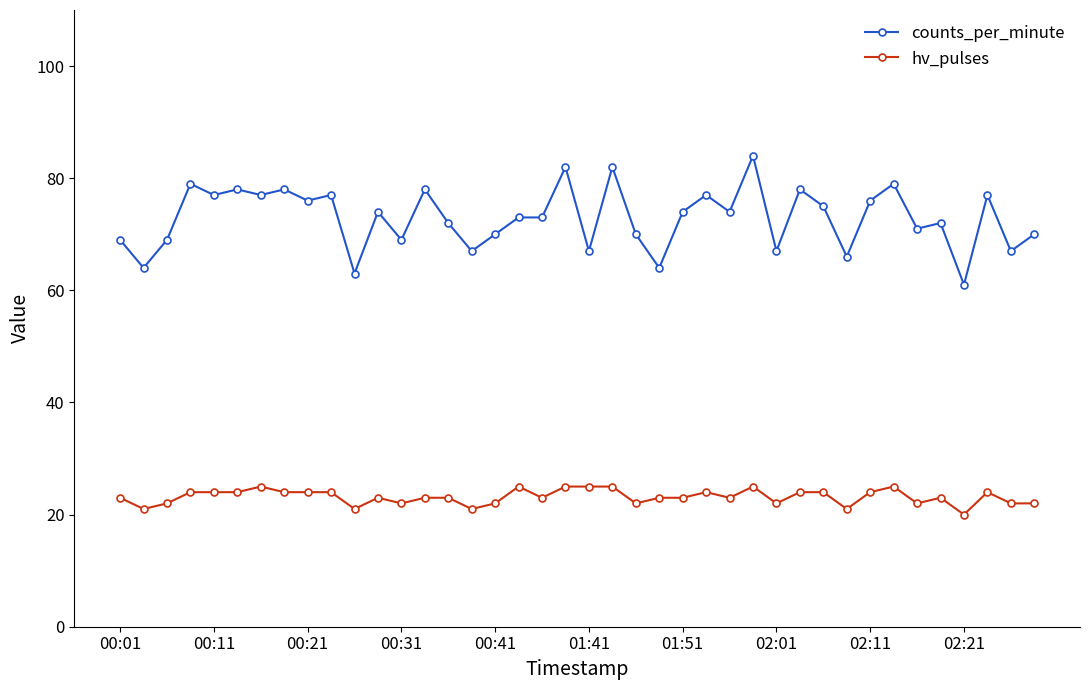

What is the value of the hv_pulses point at the 38th from the left?

24